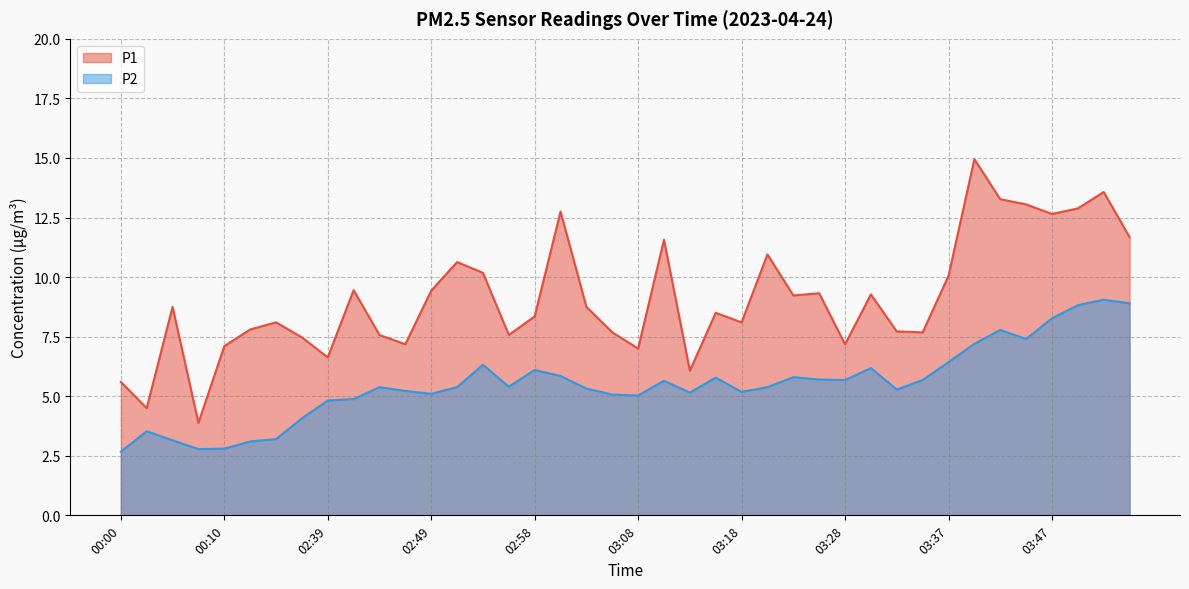

How many values in the P1 series are below 8?

16